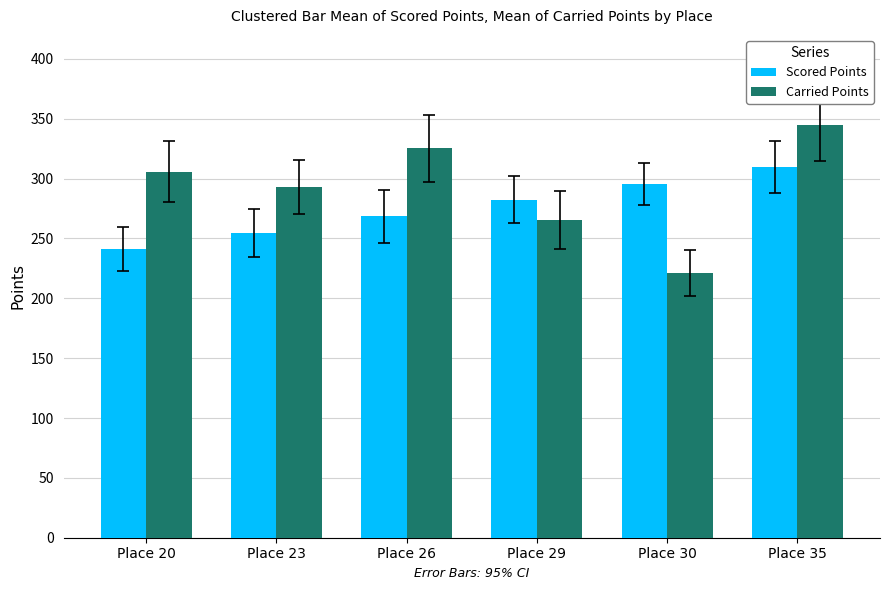

Reading right to left, what are all the values shown in this chart?

Scored Points: Place 35=309.8	Place 30=295.2	Place 29=282.3	Place 26=268.5	Place 23=254.8	Place 20=241.0
Carried Points: Place 35=344.9	Place 30=221.2	Place 29=265.5	Place 26=325.2	Place 23=292.8	Place 20=305.8